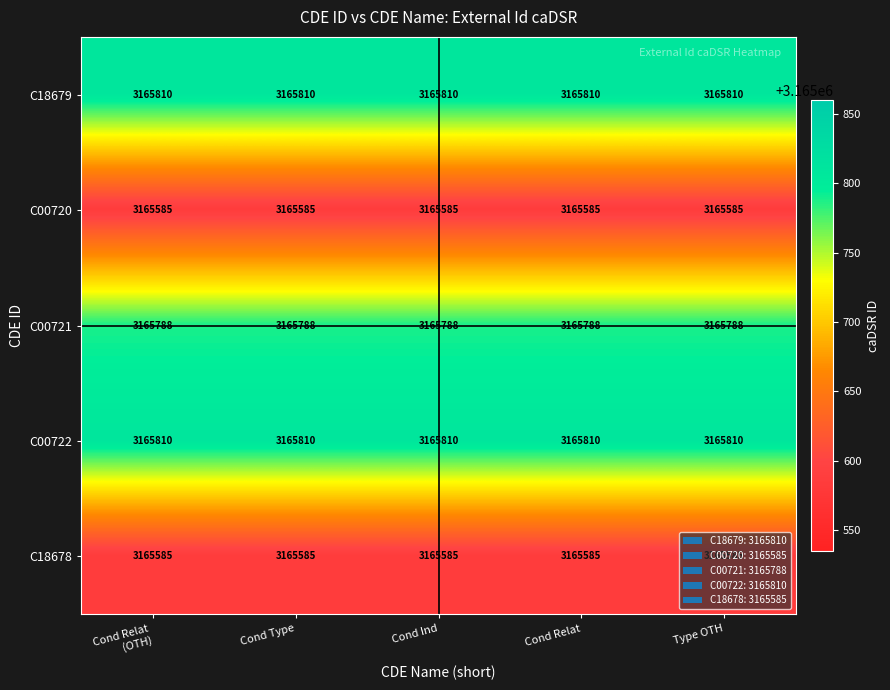

The value of C18678 at Cond Relat is 920562. True or false?

False